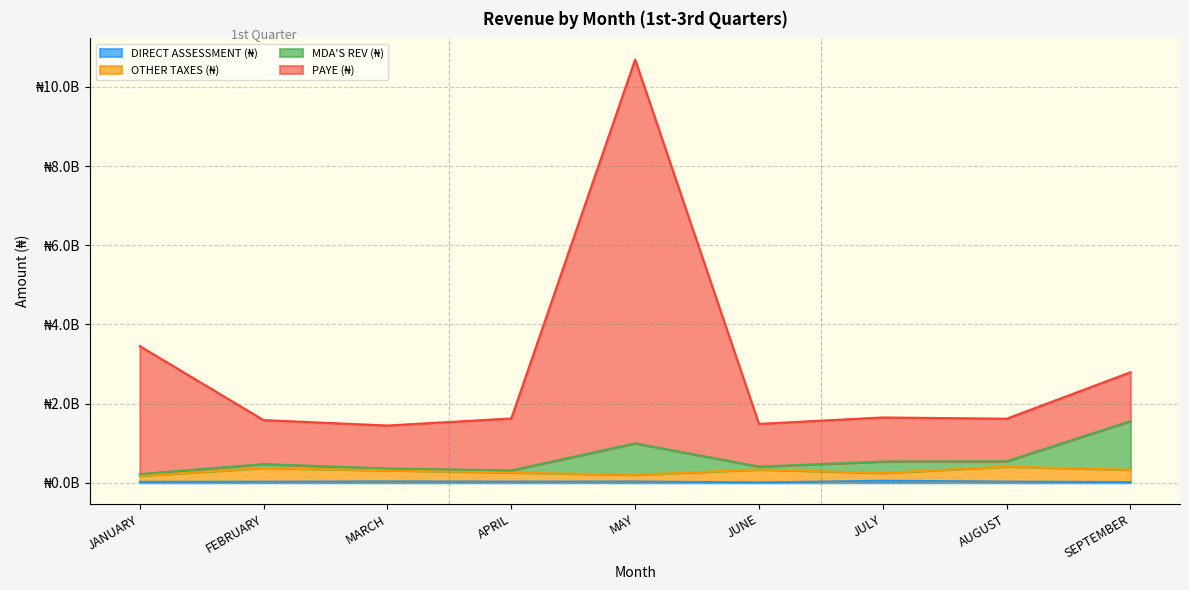

What is the minimum value shown in the chart?

7468405.0